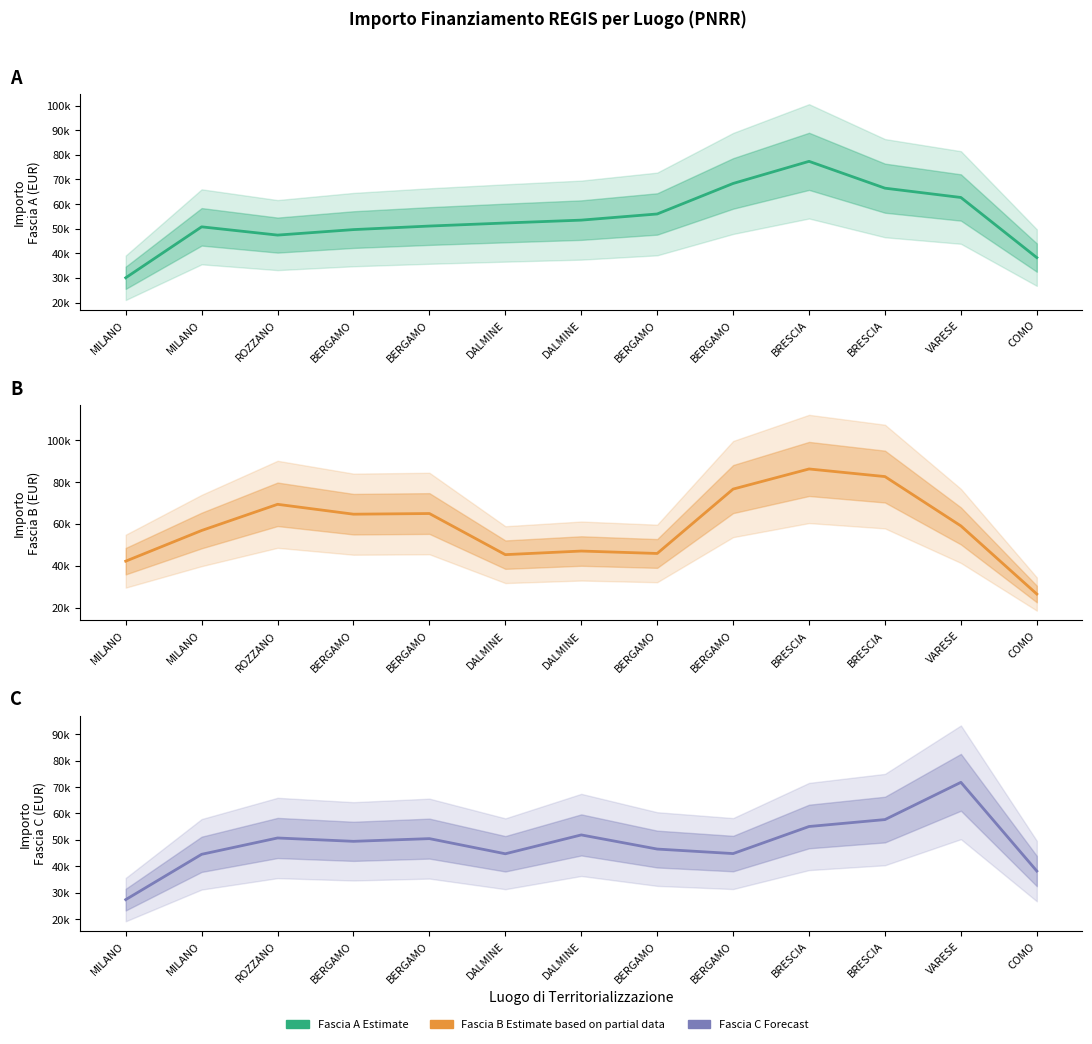

Which category has the highest value across all series?

BRESCIA